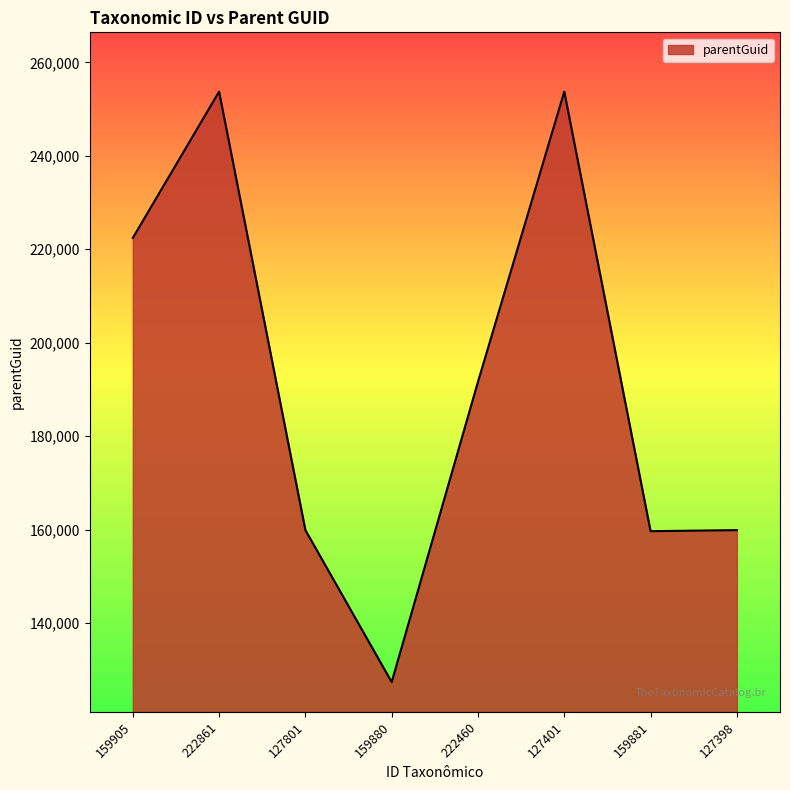

What is the difference between the values at 159881 and 159905?

62738